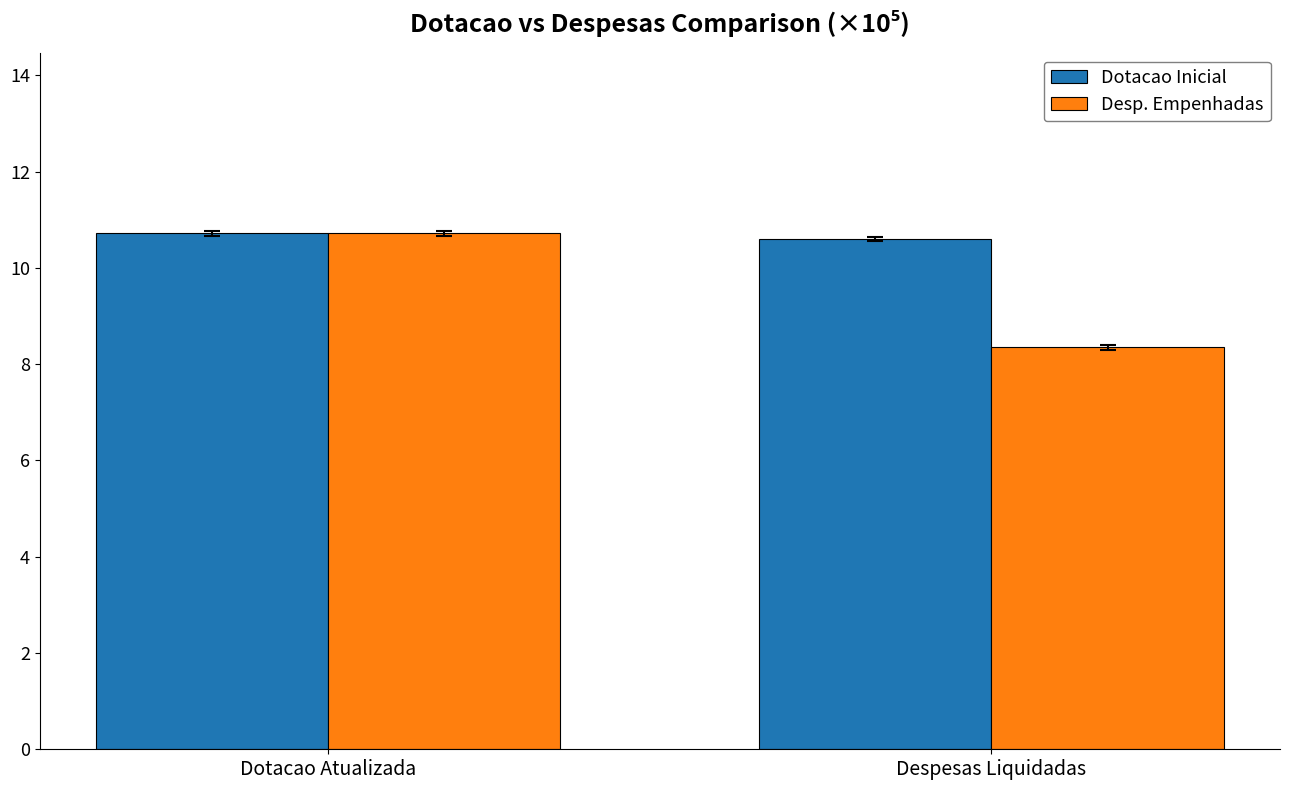

Reading left to right, list all the values displayed in this chart.

Dotacao Inicial: 10.7	10.6
Desp. Empenhadas: 10.7	8.3